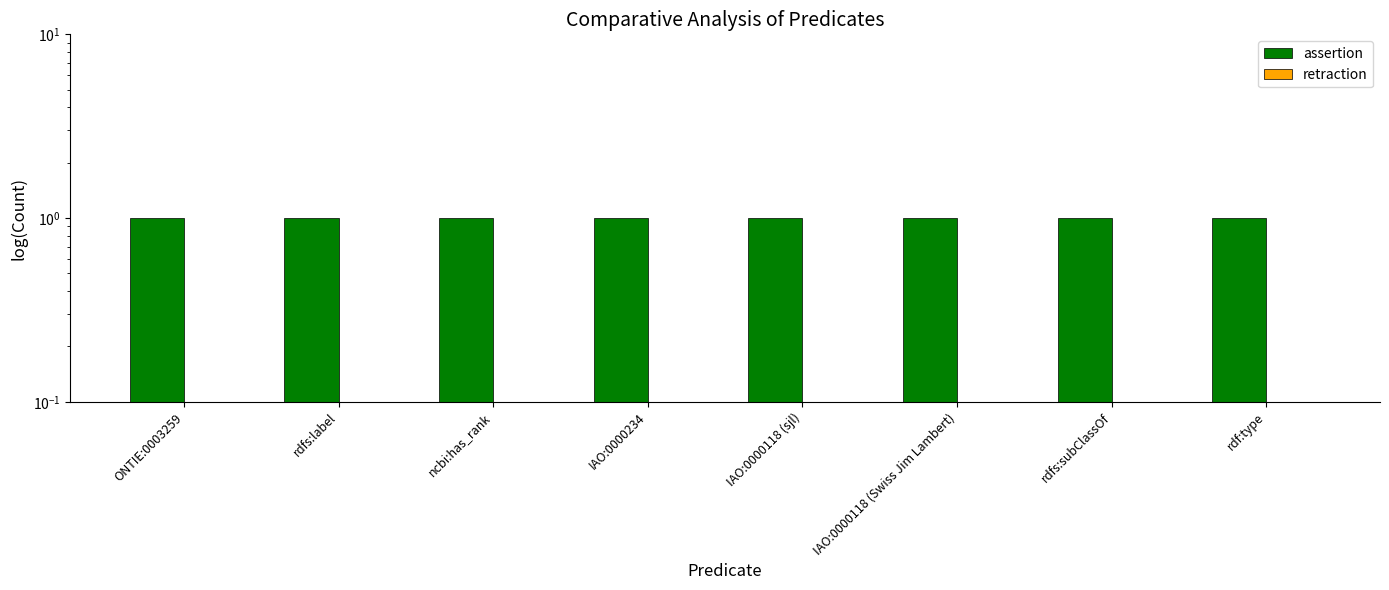

What is the spread (max minus min) of values at ONTIE:0003259?

1